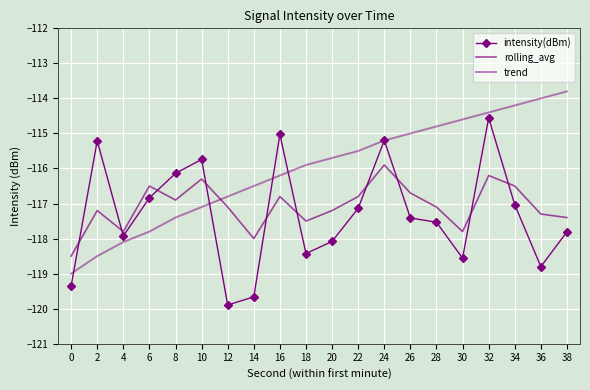

What is the total value across all series at 18?

-351.8